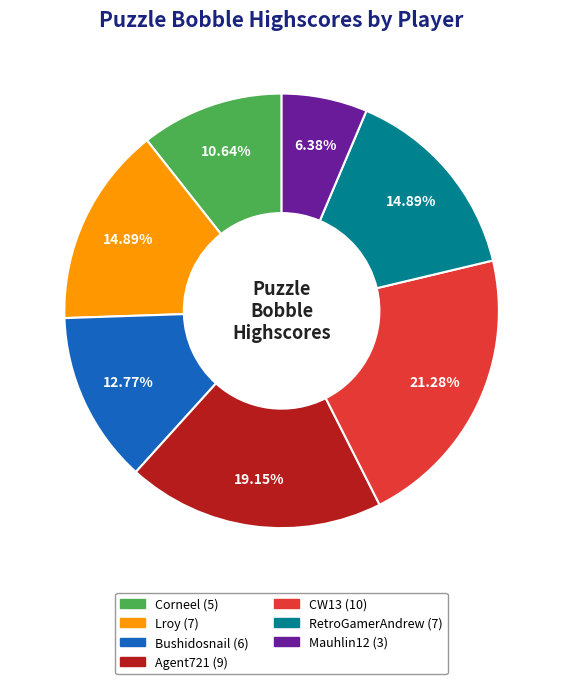

Is there a majority slice in this chart?

No